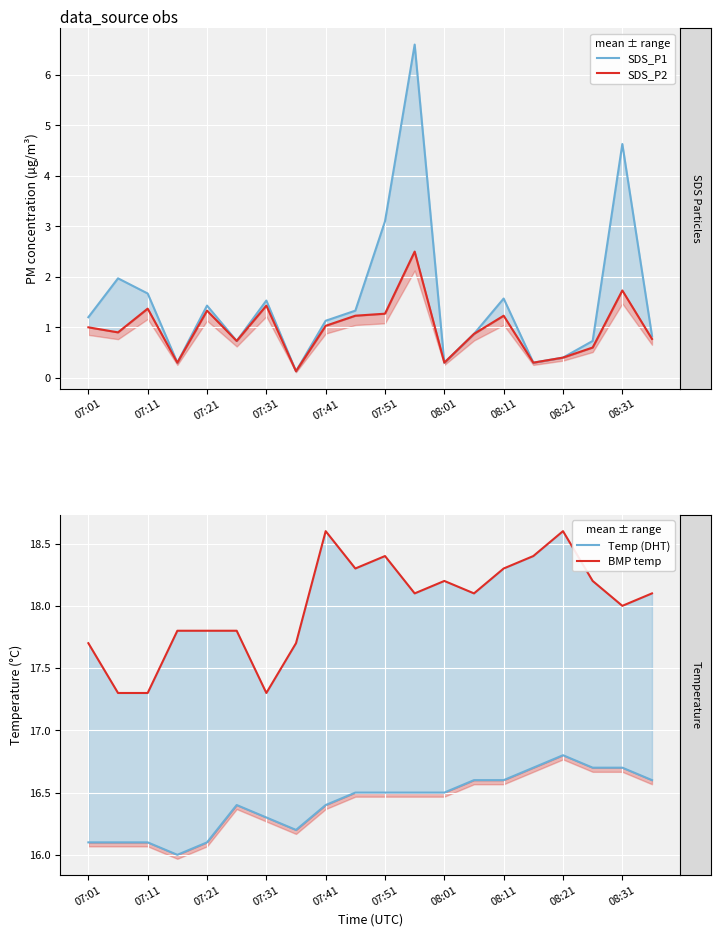

What value does the SDS_P1 series have at 13?

0.9